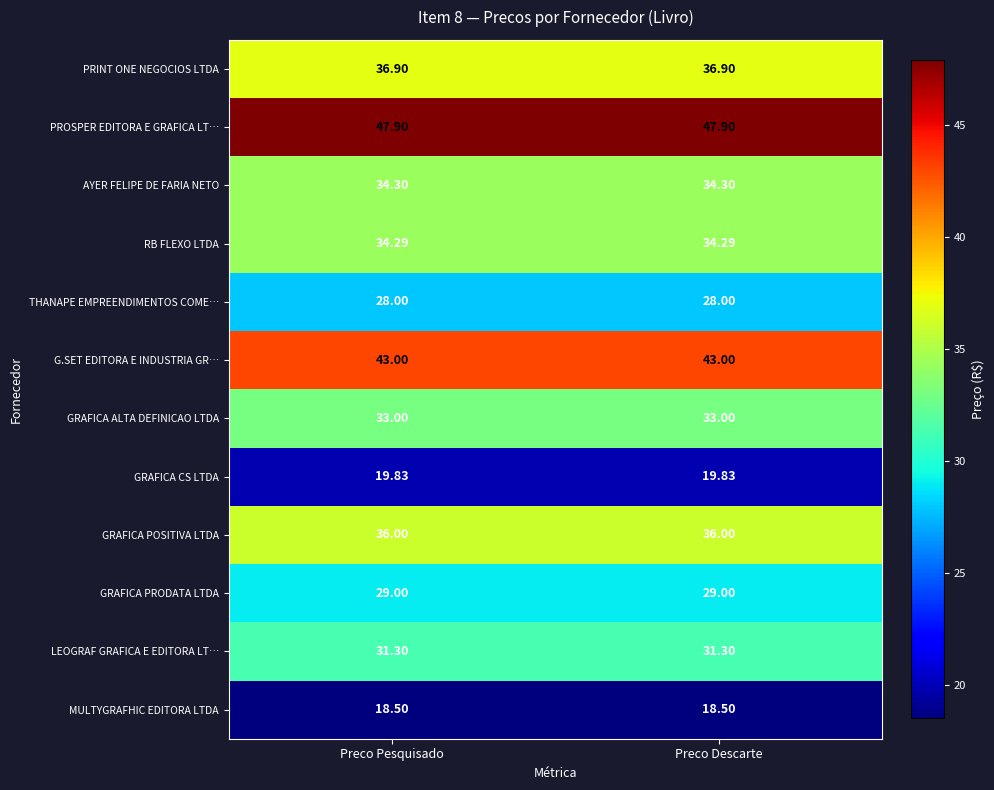

Which series has the largest total across all categories?

PROSPER EDITORA E GRAFICA LT…